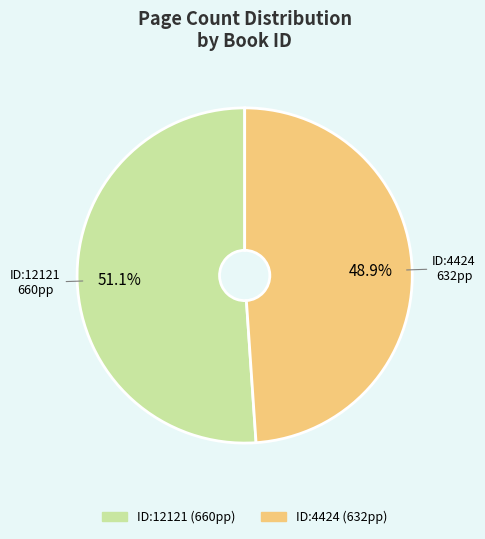

Count the number of slices in the pie.

2